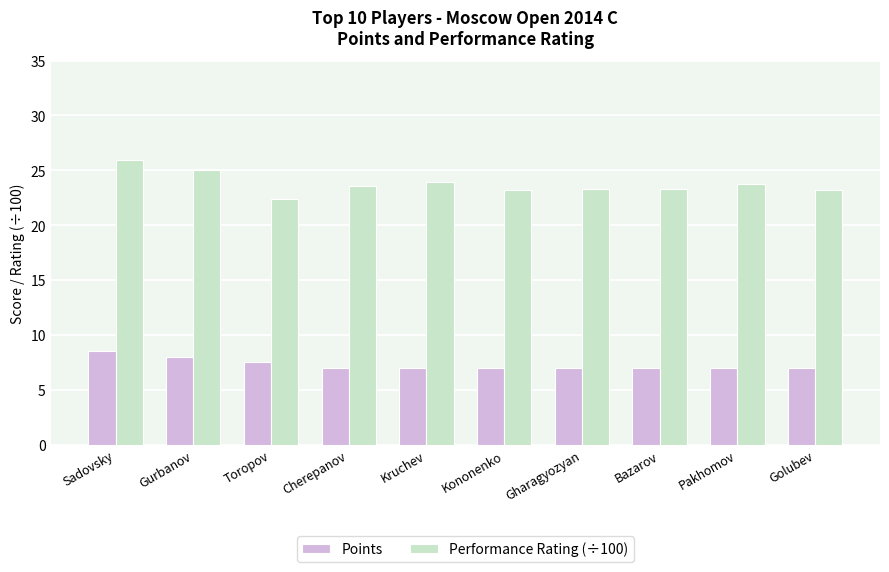

Which category has the highest value across all series?

Sadovsky